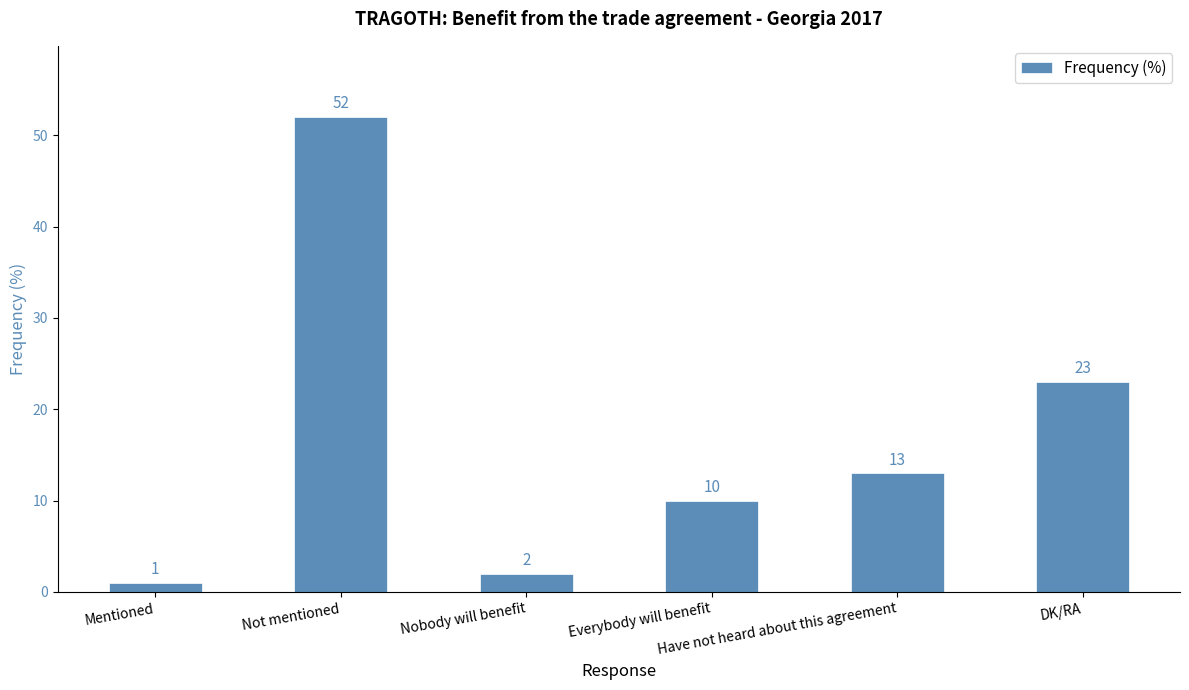

What is the ratio of the value at Have not heard about this agreement to the value at DK/RA?

0.6